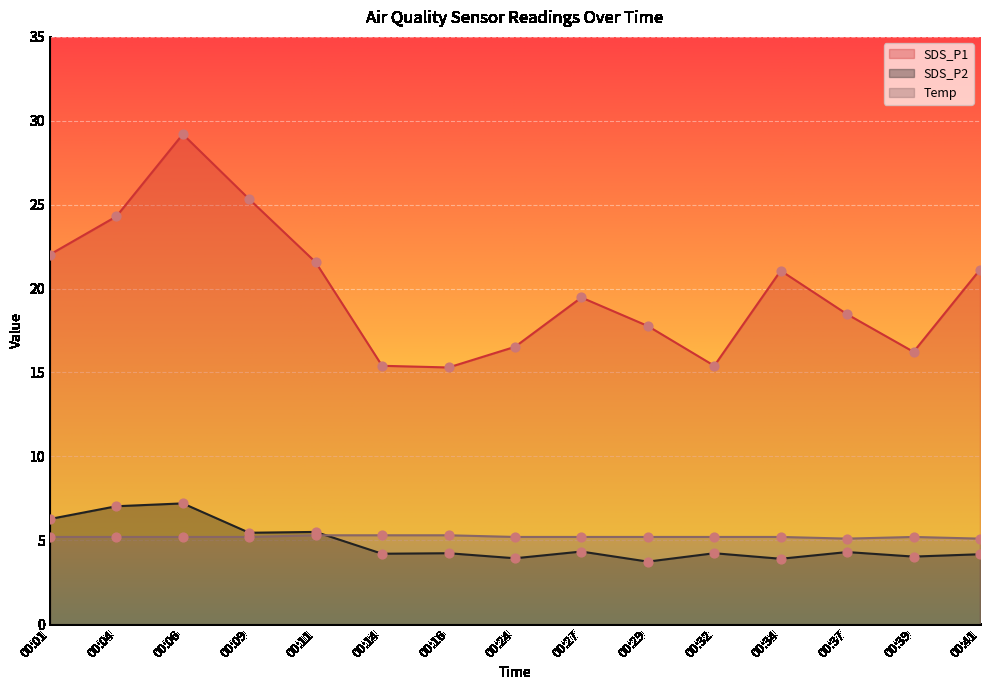

Which series has the largest total across all categories?

SDS_P1